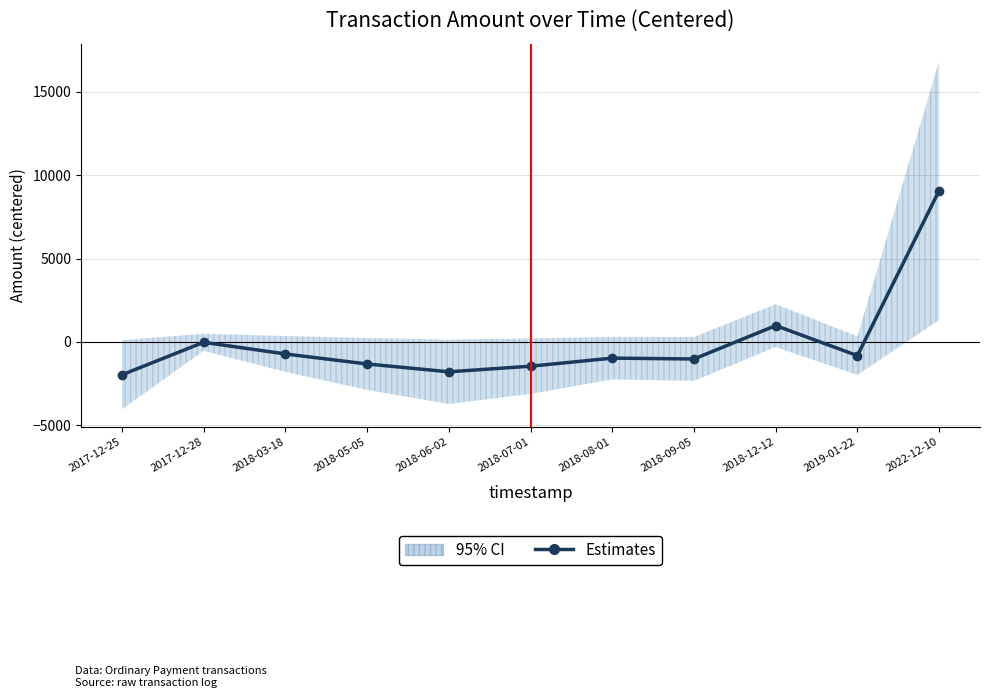

Is it true that the value at 2018-07-01 is -1451.3?

True